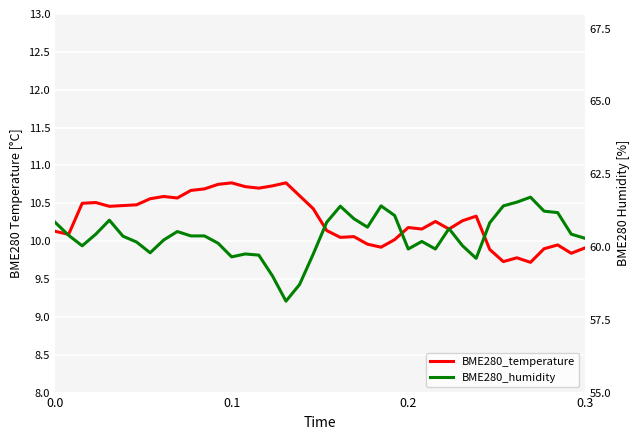

Is the value of BME280_temperature at 24 greater than the value of BME280_humidity at 33?

No